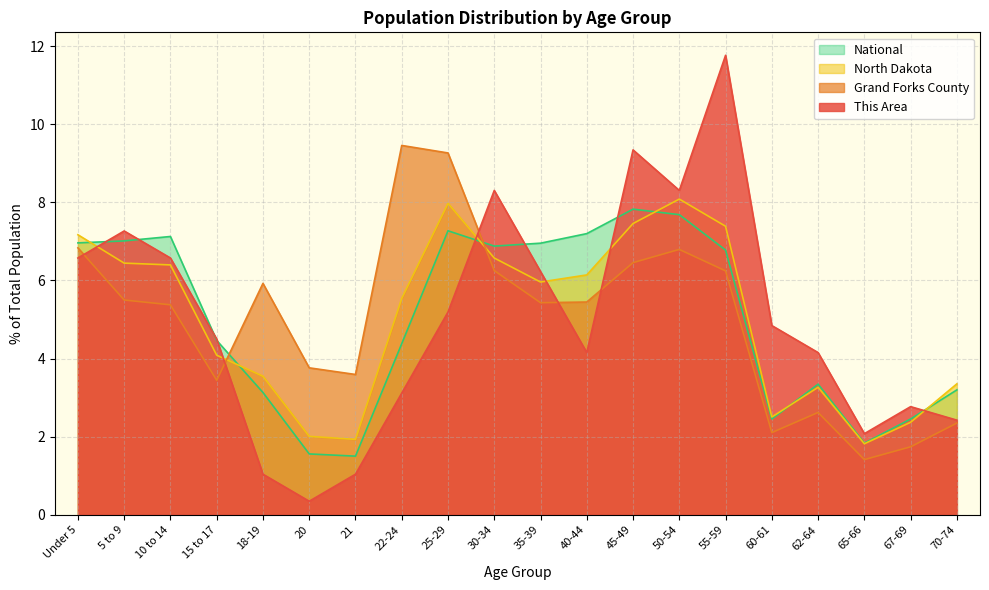

What is the value of the North Dakota point at the 8th from the left?

5.5